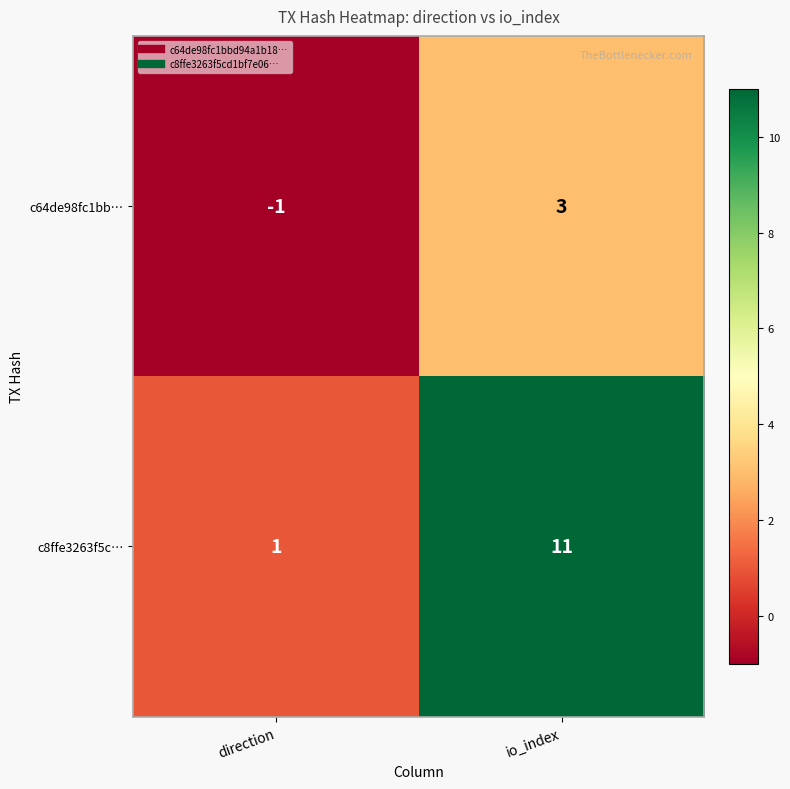

What is the difference between the highest and lowest values at io_index?

8